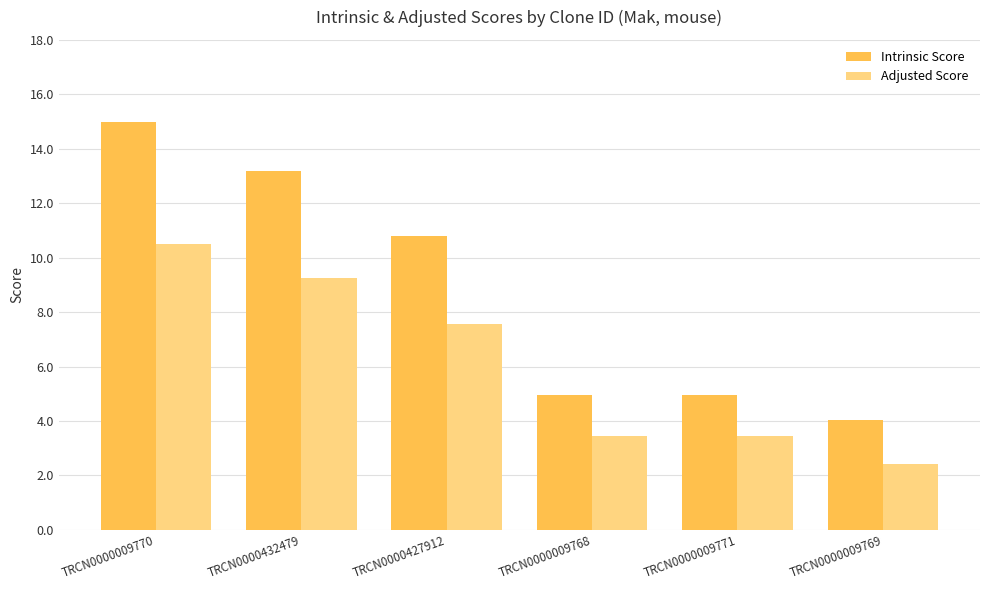

At which label is Adjusted Score closest to 6?

TRCN0000427912